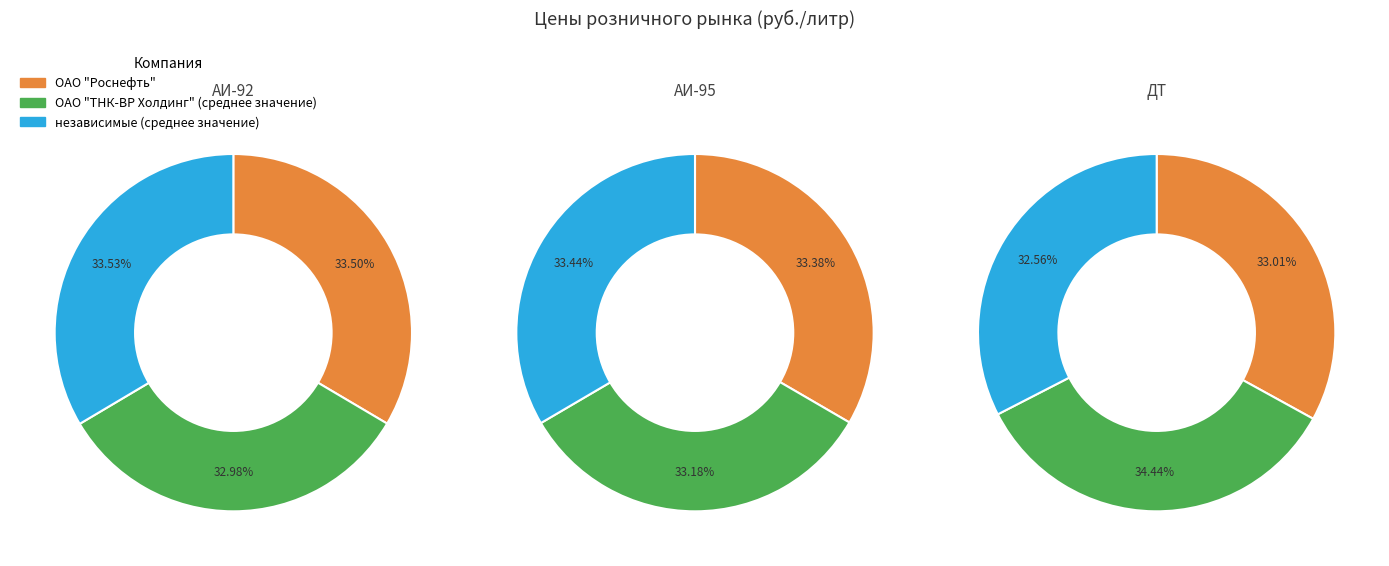

To the nearest percent, what percentage of the pie is ОАО "Роснефть"?

33%